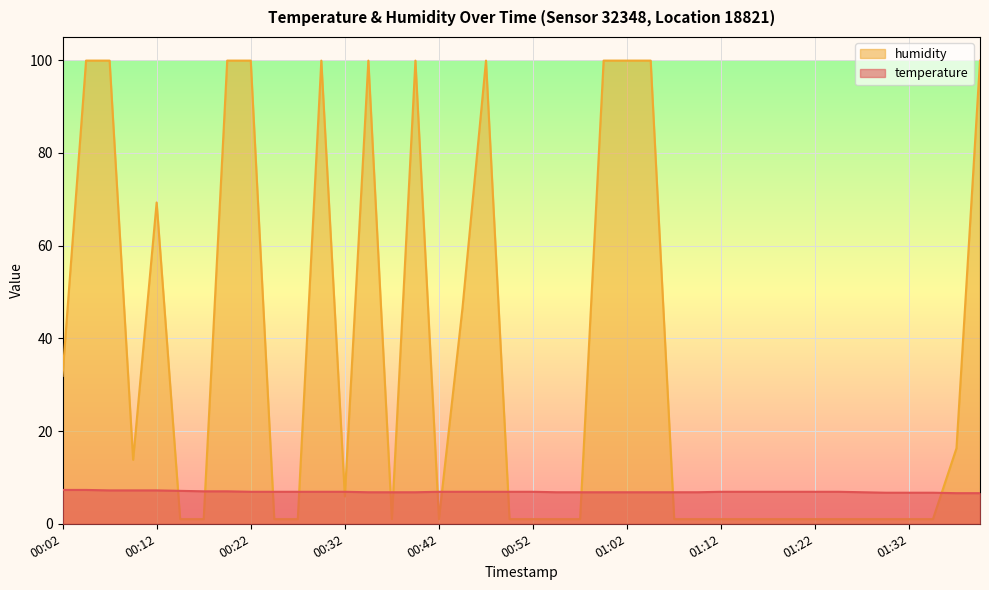

What is the total value across all series at 00:24?

7.9